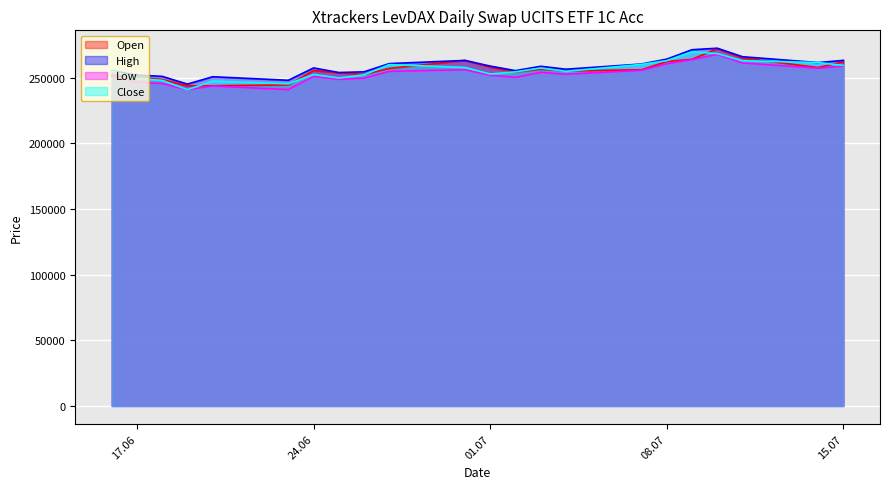

True or false: High has a value of 263326 at 15.07.

True